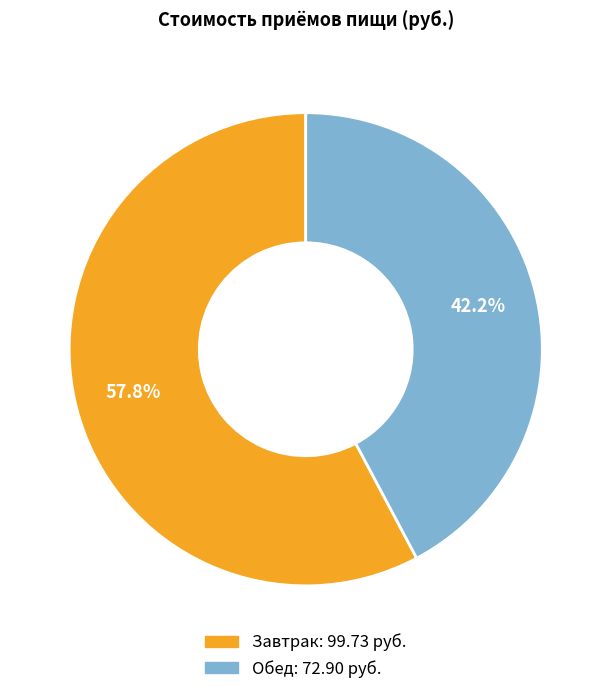

How many slices are in this pie chart?

2